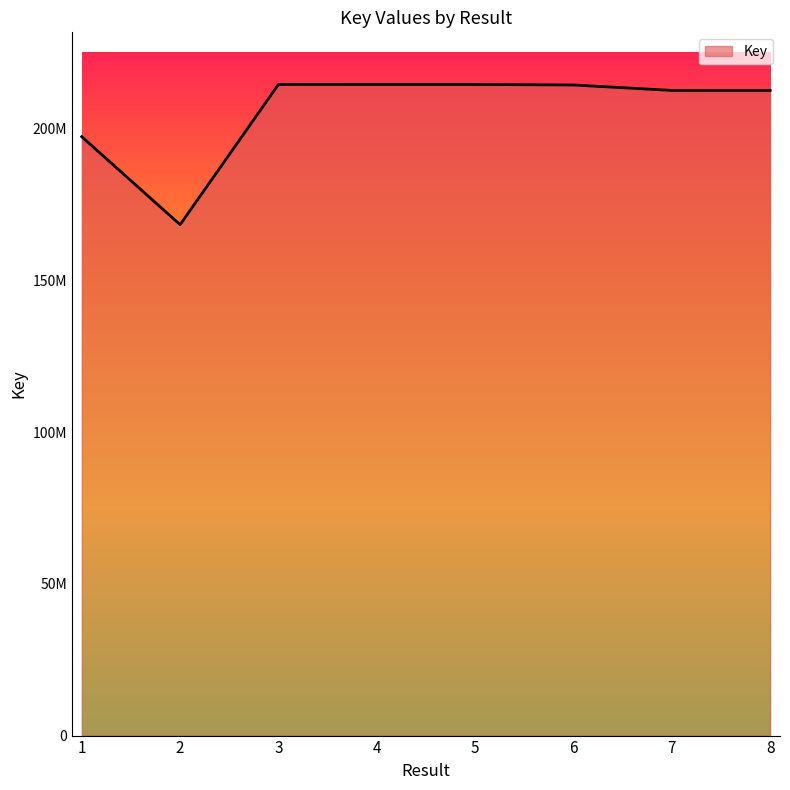

Between 3 and 1, which is larger?

3